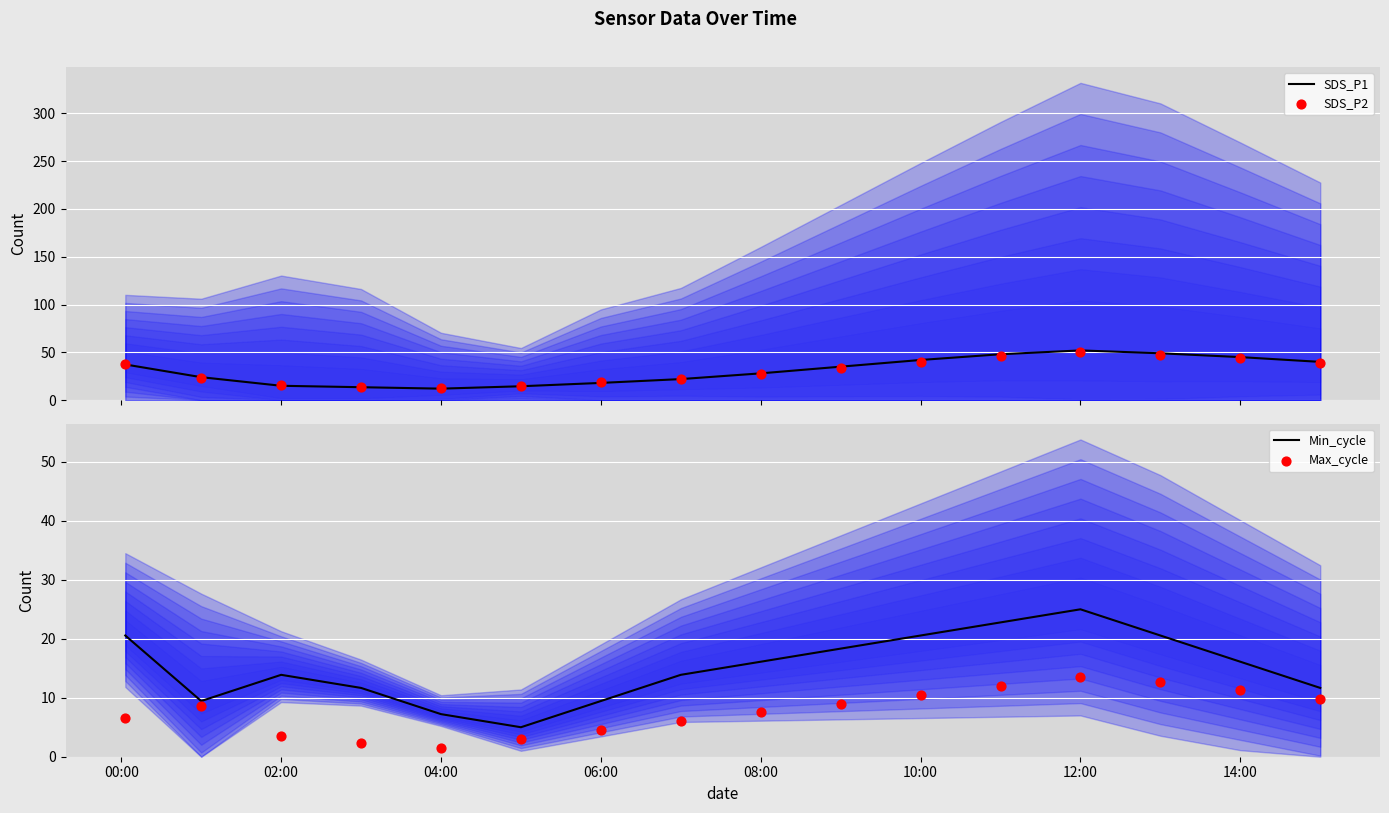

Which series reaches the minimum Y coordinate?

Max_cycle